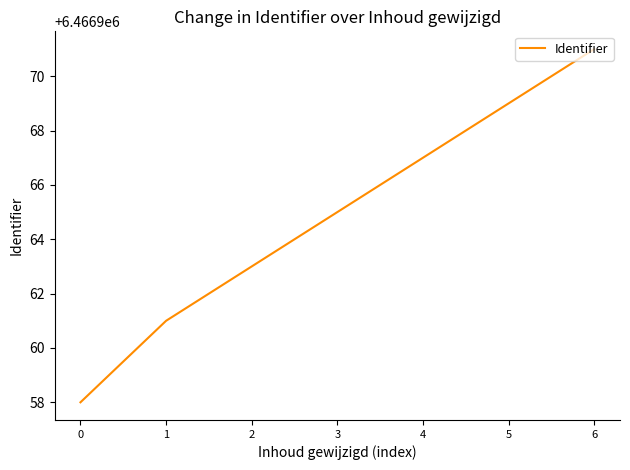

How many values are below 6466965?

3